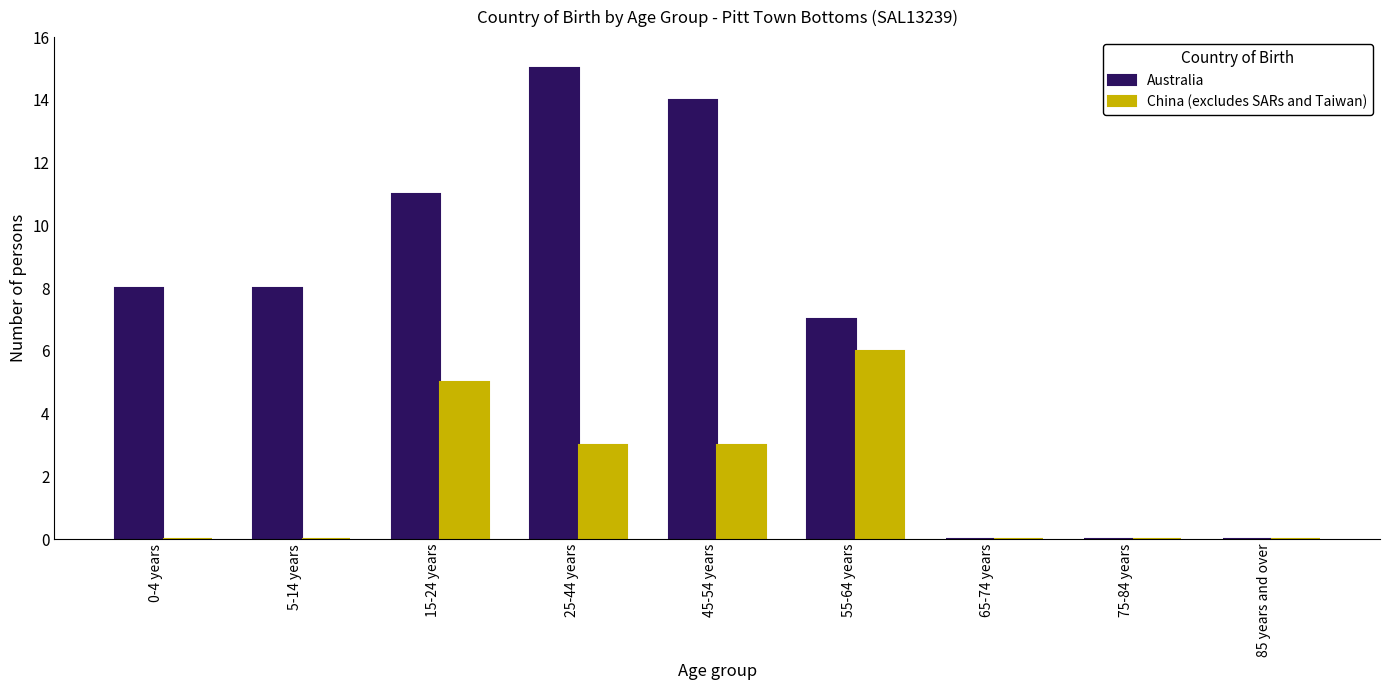

Reading right to left, transcribe all the data shown in this chart.

Australia: 85 years and over=0	75-84 years=0	65-74 years=0	55-64 years=7	45-54 years=14	25-44 years=15	15-24 years=11	5-14 years=8	0-4 years=8
China (excludes SARs and Taiwan): 85 years and over=0	75-84 years=0	65-74 years=0	55-64 years=6	45-54 years=3	25-44 years=3	15-24 years=5	5-14 years=0	0-4 years=0